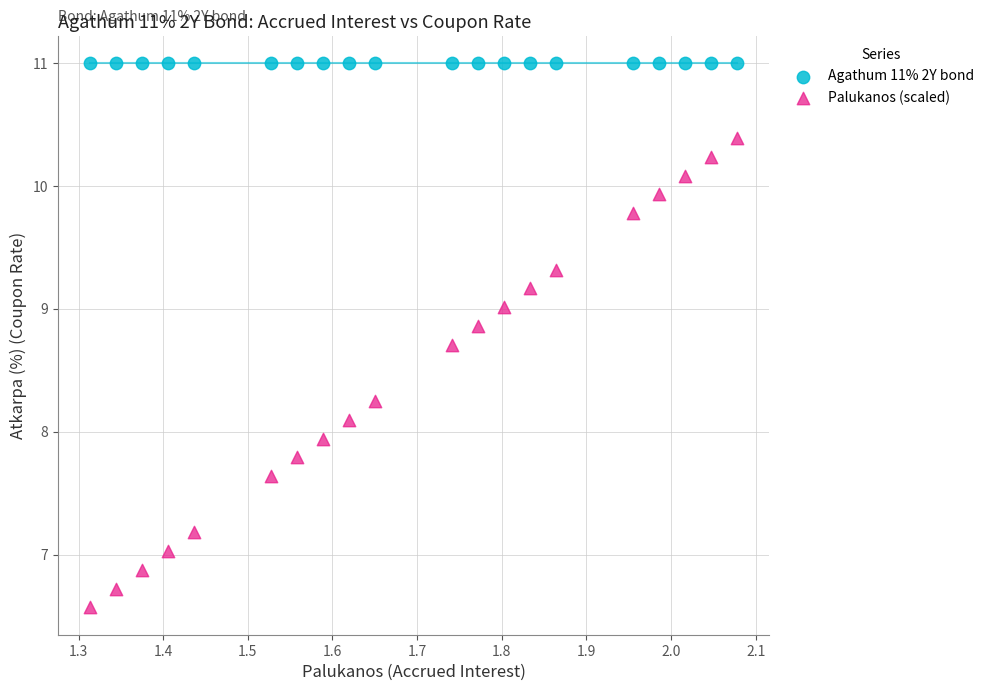

Which series reaches the maximum Y coordinate?

Agathum 11% 2Y bond